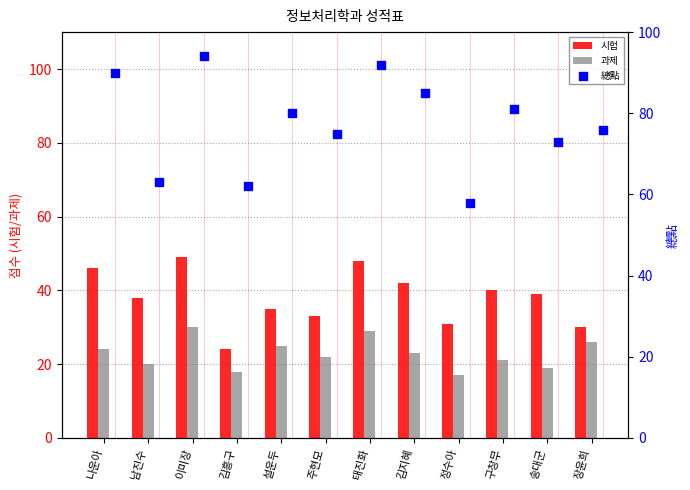

What are all the series names shown in the legend?

시험, 과제, 總點